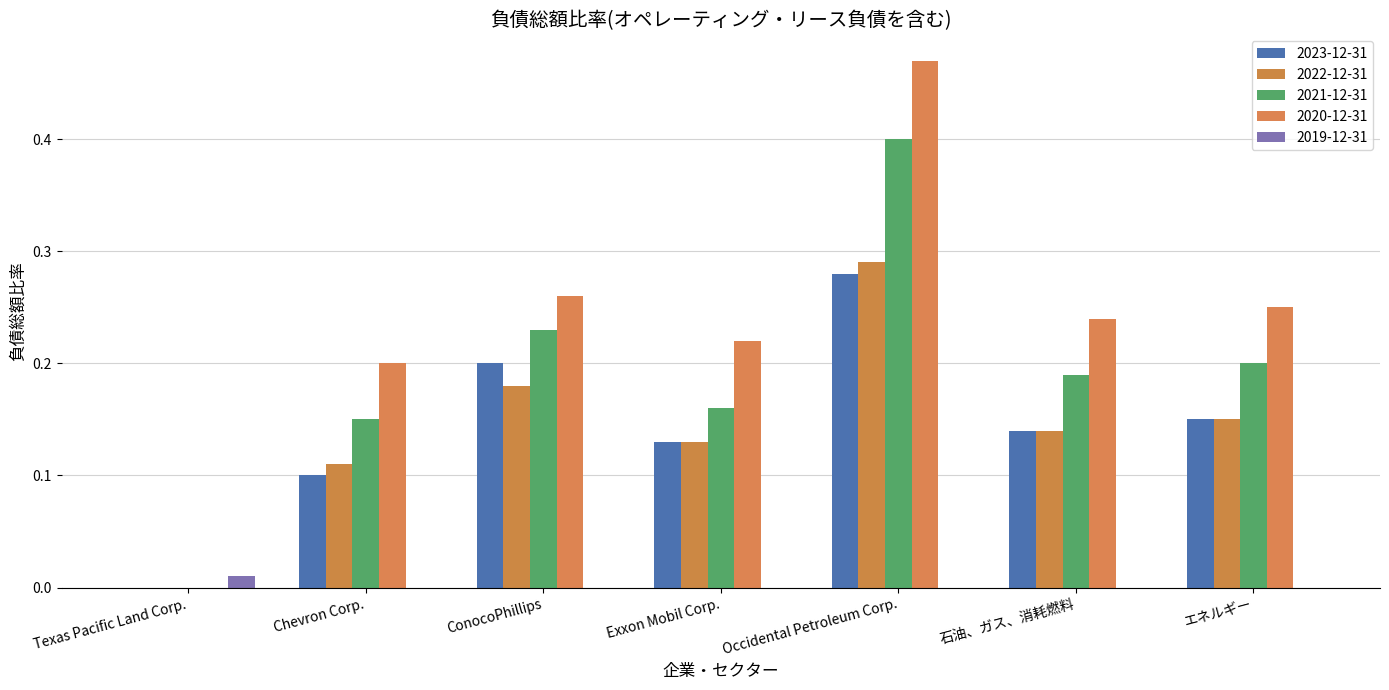

What are all the series names shown in the legend?

2023-12-31, 2022-12-31, 2021-12-31, 2020-12-31, 2019-12-31